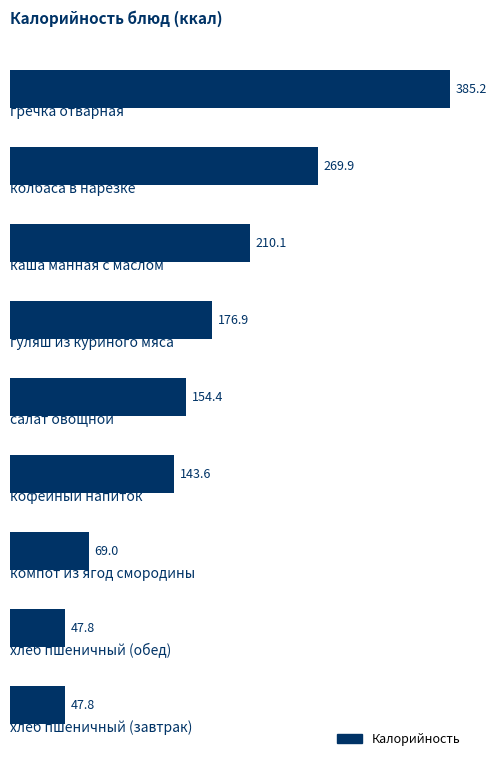

What is the value of the 2nd bar from the top?

269.9